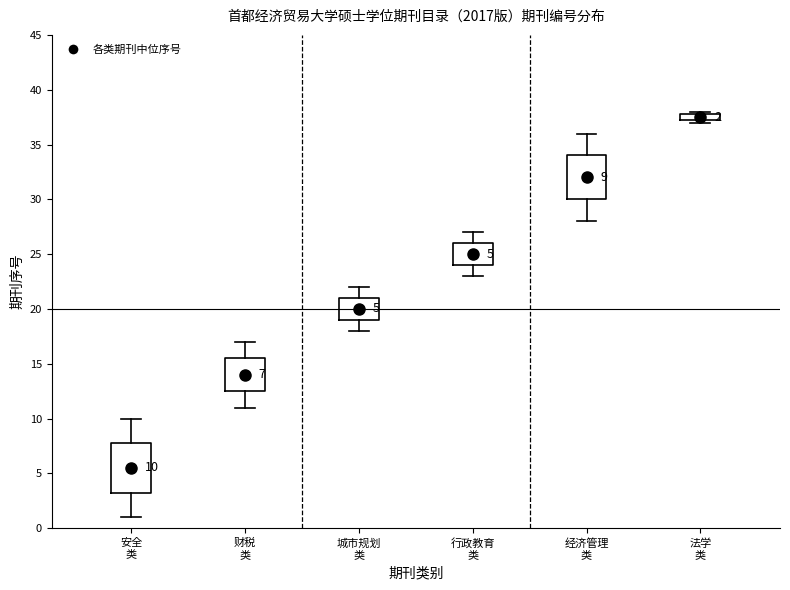

Which box has the highest median line?

法学 类